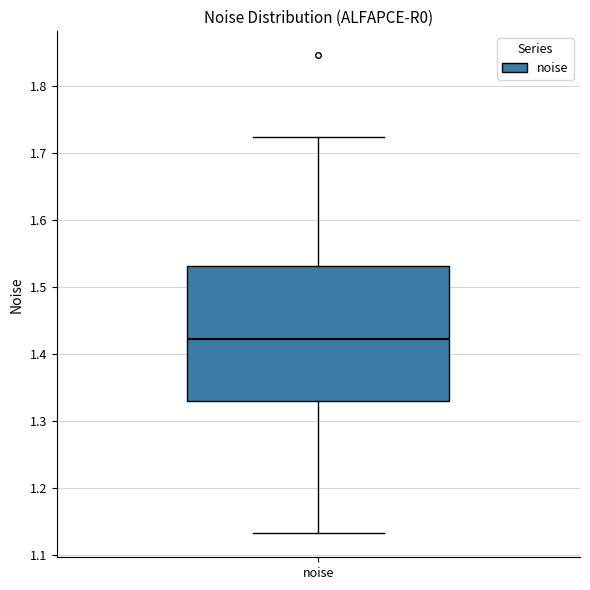

Read this box plot against the y-axis: the position of the median line, the range covered by the box, and the ends of both whiskers. The values are not printed on the chart, so give them approximately, as read against the axis.

median 1.42, box 1.33 to 1.53, whiskers 1.13 to 1.72